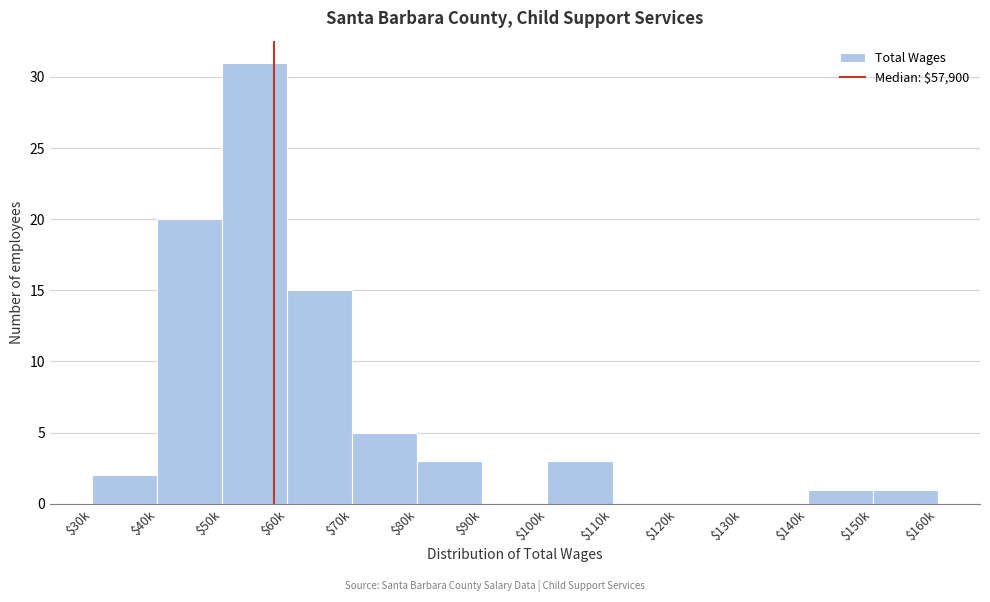

True or false: the data shows 3 at $80k.

True